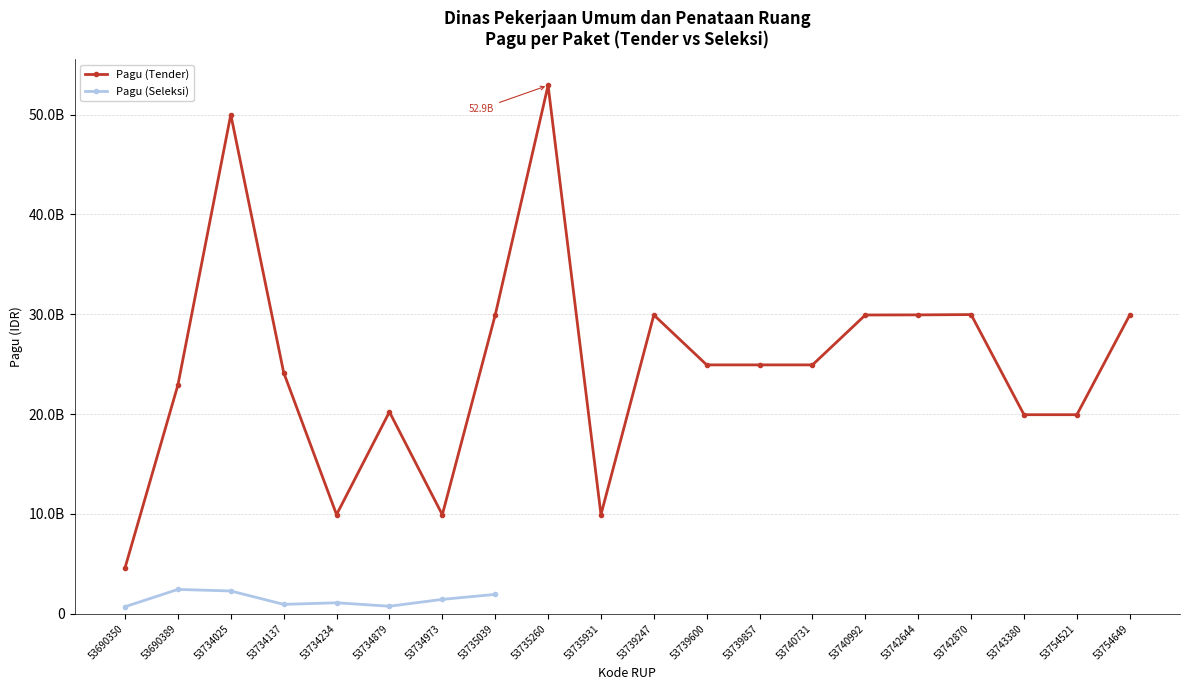

What is the smallest value displayed?

700000000.0